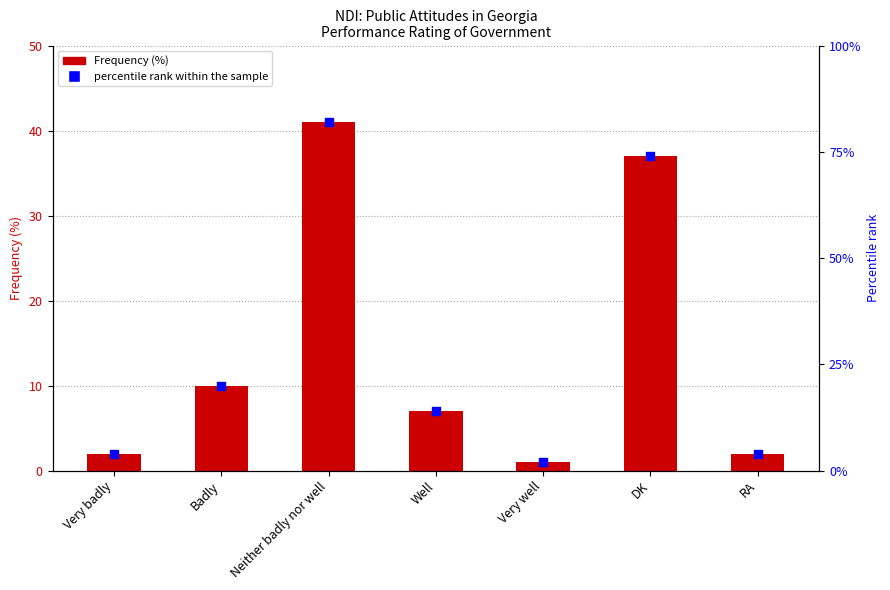

Which series reaches the maximum Y coordinate?

percentile rank within the sample